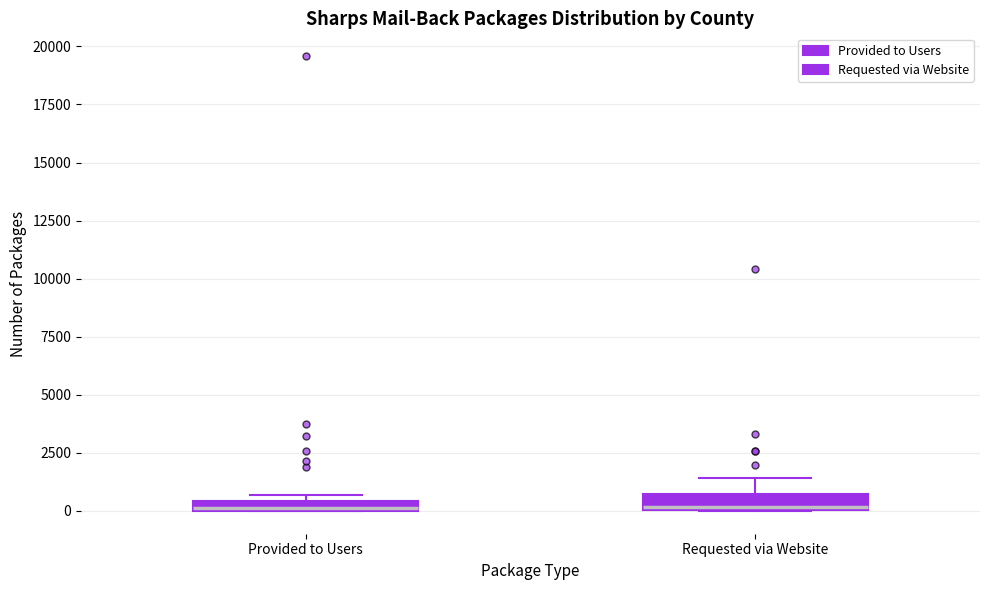

Where does the upper whisker of the box for Requested via Website end on the y-axis? The values are not printed on the chart, so give them approximately, as read against the axis.

1500